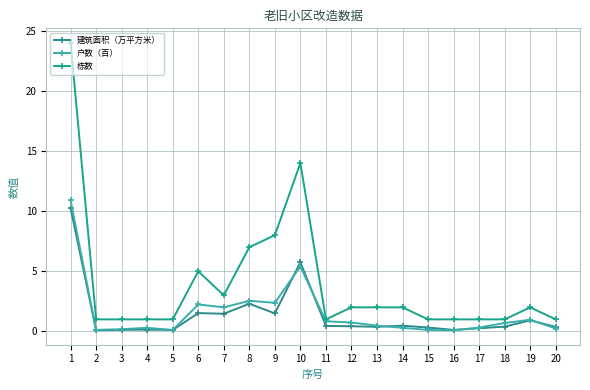

At which category does 建筑面积（万平方米） reach its first local peak?

4